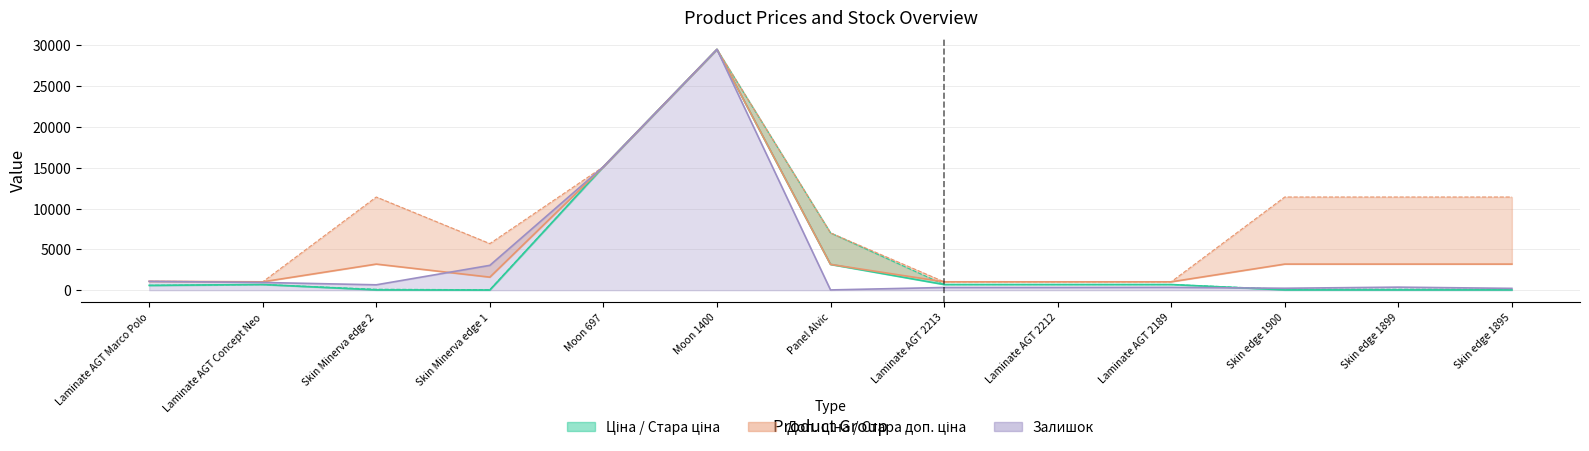

Which series has the largest total across all categories?

Стара доп.